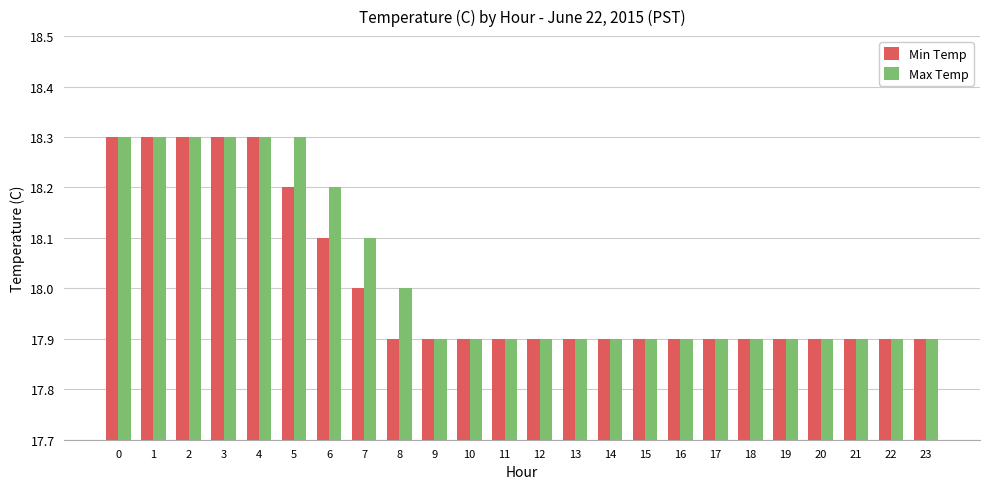

How many series are shown in this chart?

2